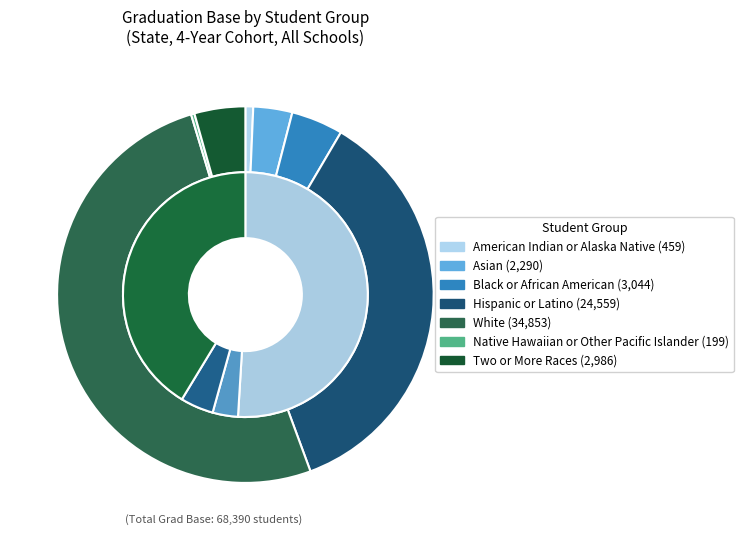

Rank the categories by value from lowest to highest.

Native Hawaiian or Other Pacific Islander, American Indian or Alaska Native, Asian, Two or More Races, Black or African American, Hispanic or Latino, White